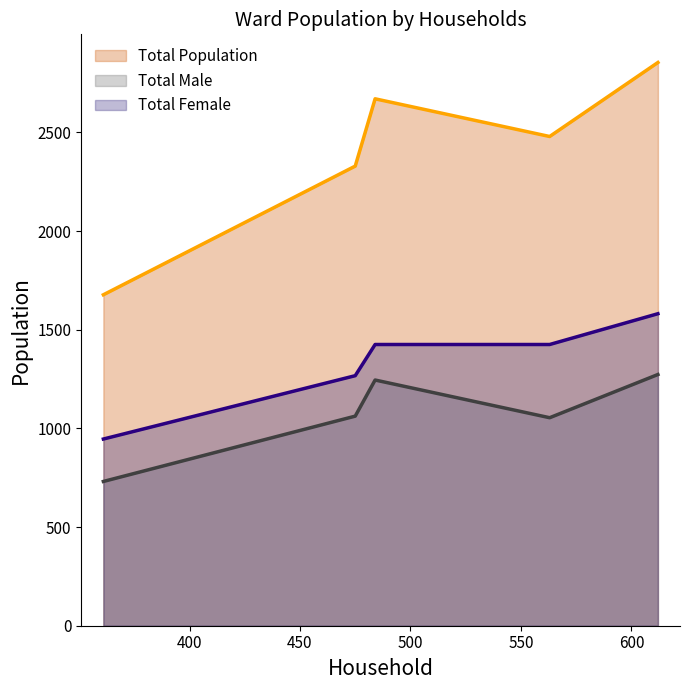

What is the value of the Total Population point at the 5th from the left?

2854